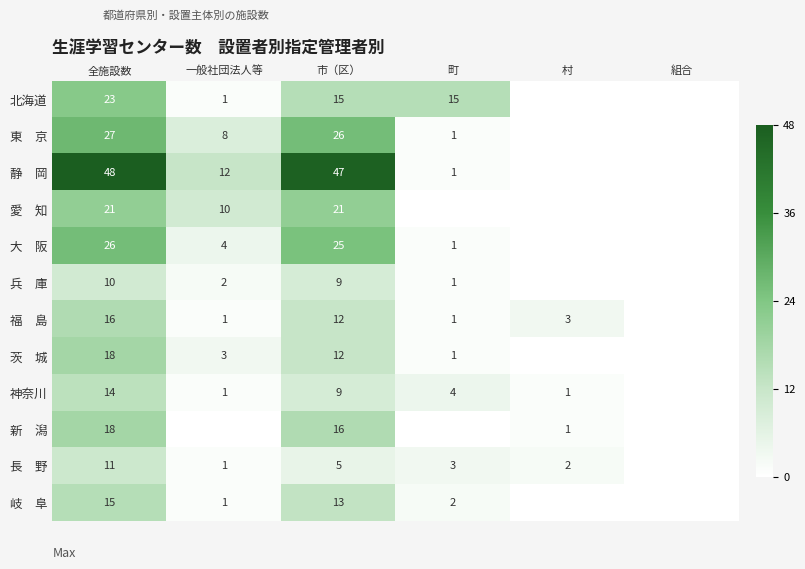

The 神奈川 series shows 24 at 全施設数. True or false?

False